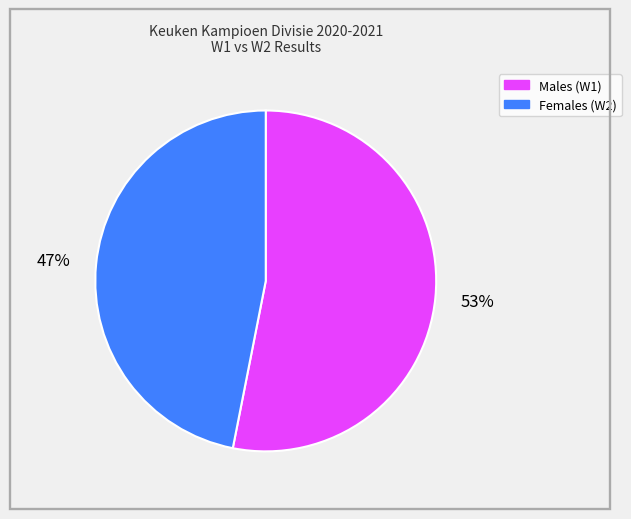

To the nearest percent, what is the average slice percentage?

50%